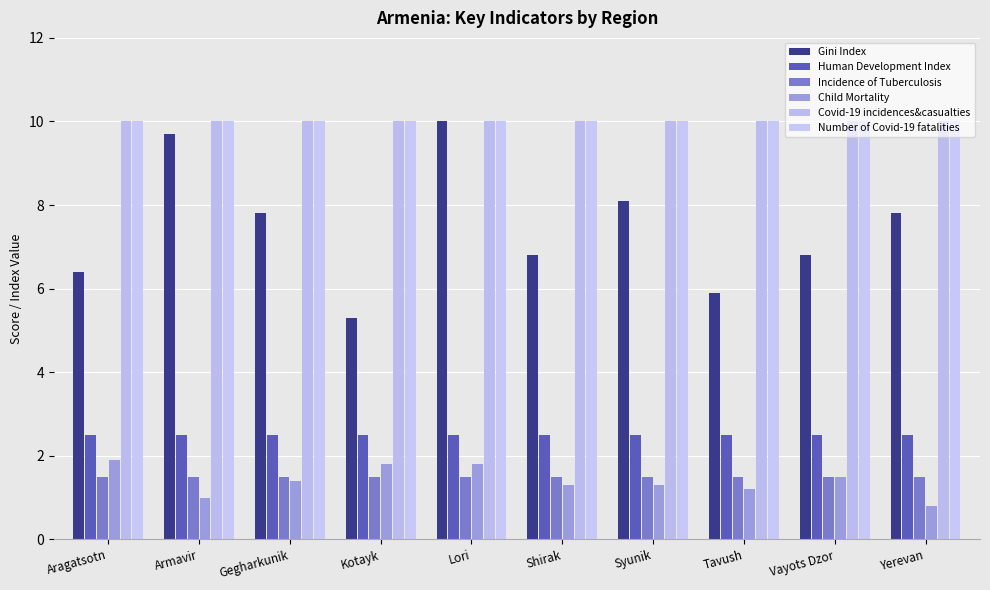

Is the value of Covid-19 incidences&casualties at Vayots Dzor greater than the value of Child Mortality at Kotayk?

Yes